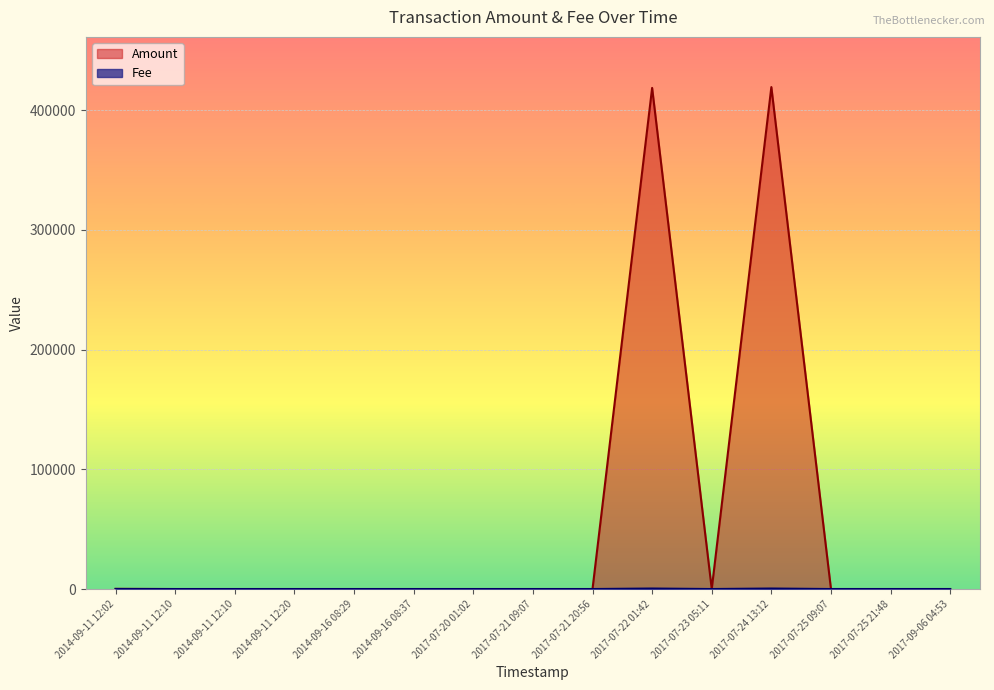

Does the chart display data point markers on the line(s)?

No